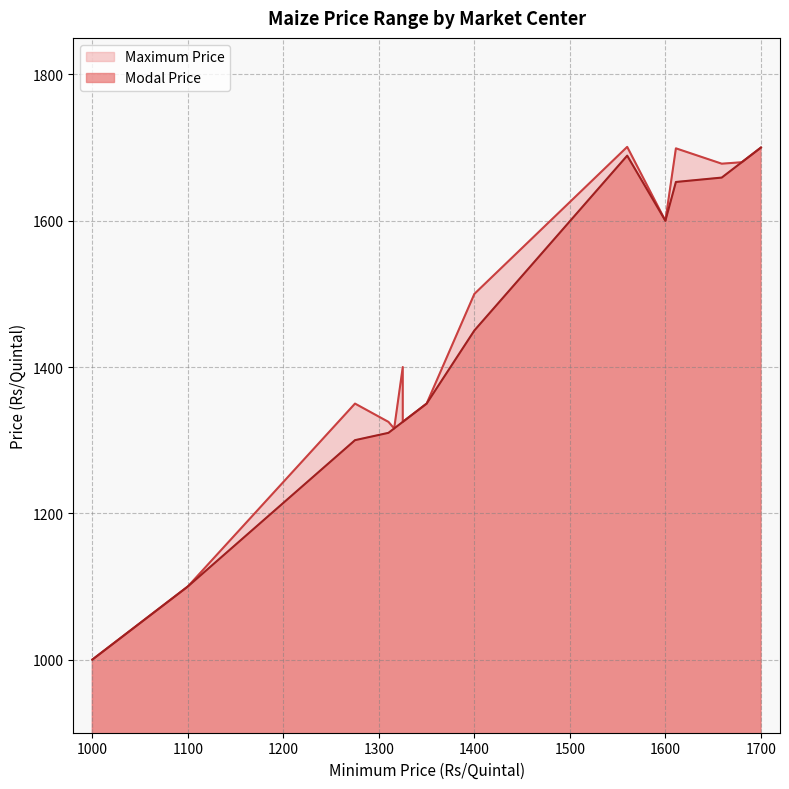

How many series are shown in this chart?

2